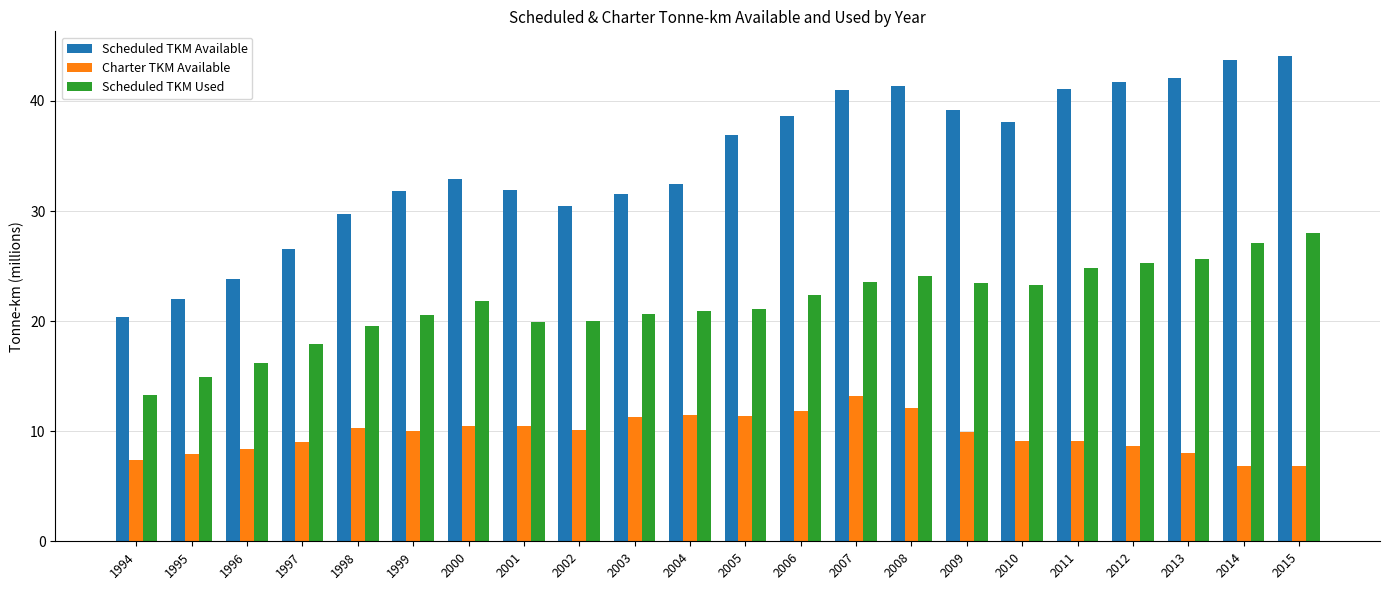

At which label does Scheduled TKM Available first exceed 36?

2005